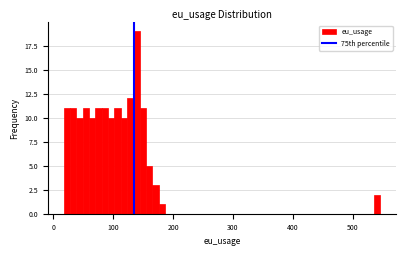

Around what value on the x-axis is the tallest bar? Give the approximate position of its centre, as read against the axis.

140